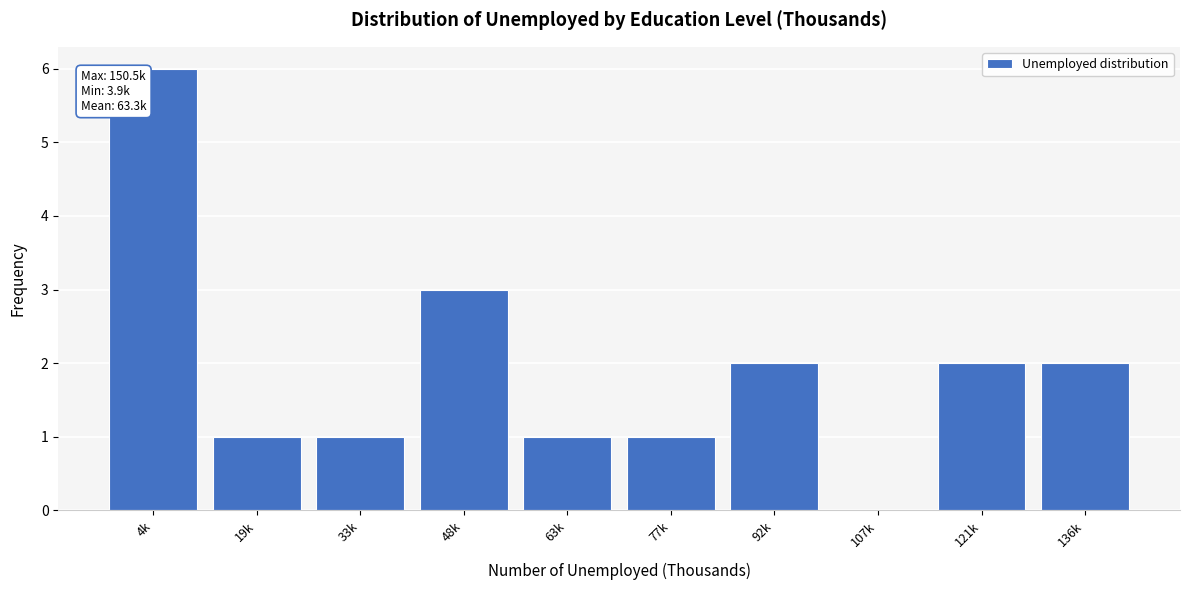

Reading left to right, list all the values displayed in this chart.

4k=6	19k=1	33k=1	48k=3	63k=1	77k=1	92k=2	107k=0	121k=2	136k=2